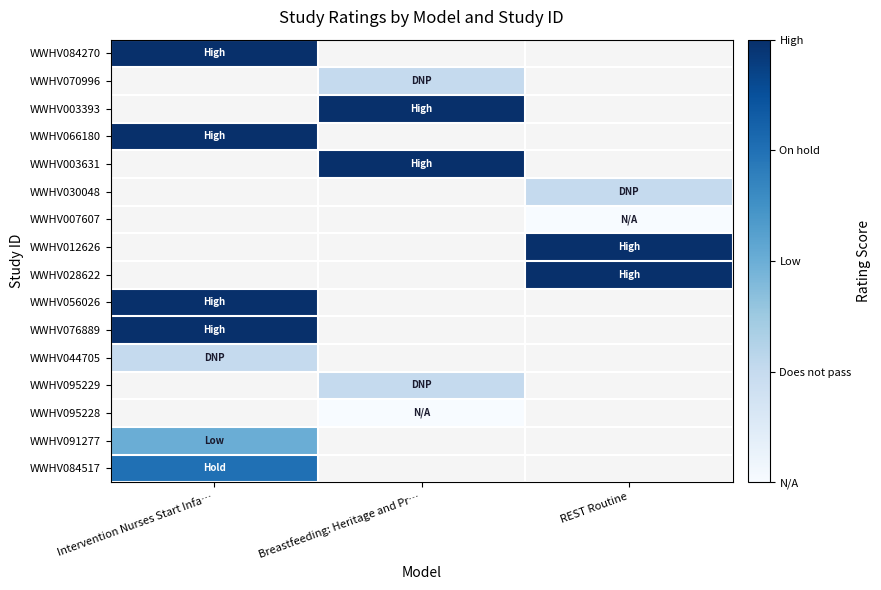

At how many categories does at least one series exceed 0?

3